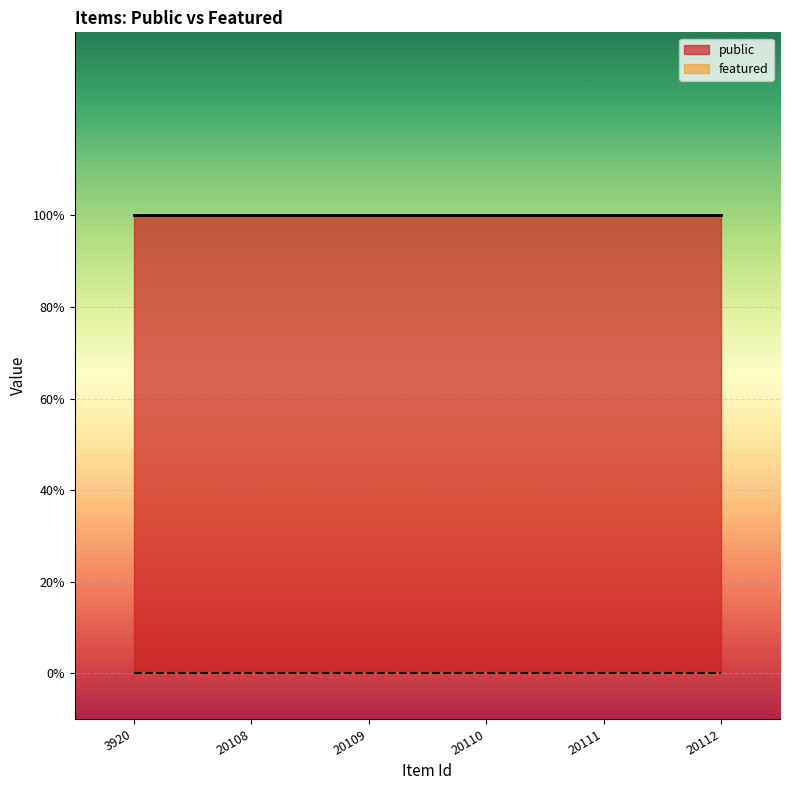

What is the sum of all public values?

6